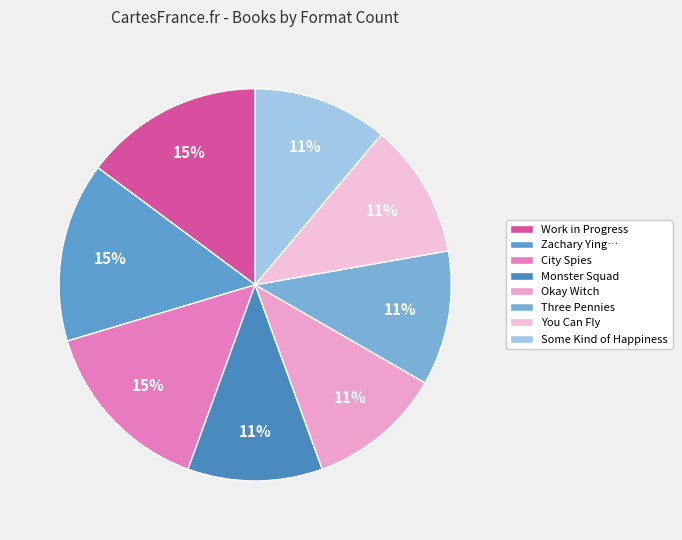

How many segments does this pie chart have?

8